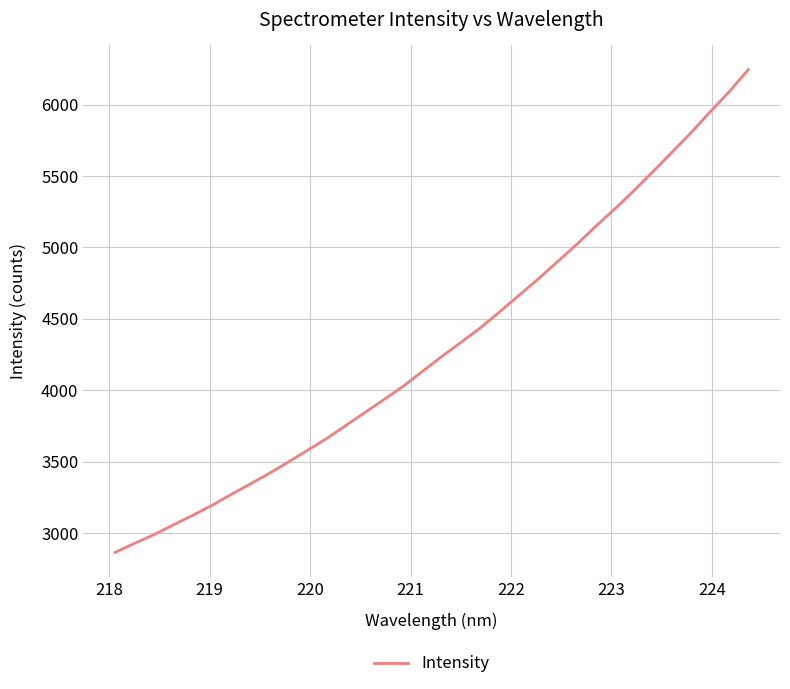

What is the greatest value displayed?

6245.8